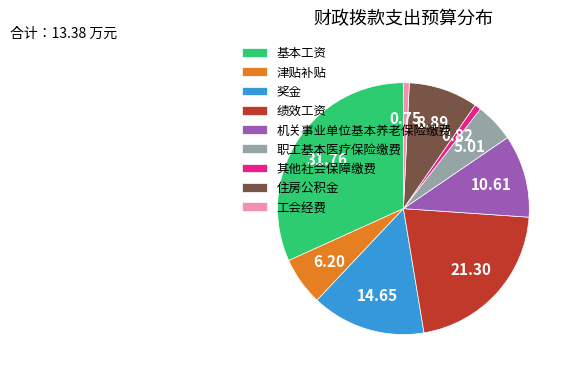

Which slice is the largest?

基本工资